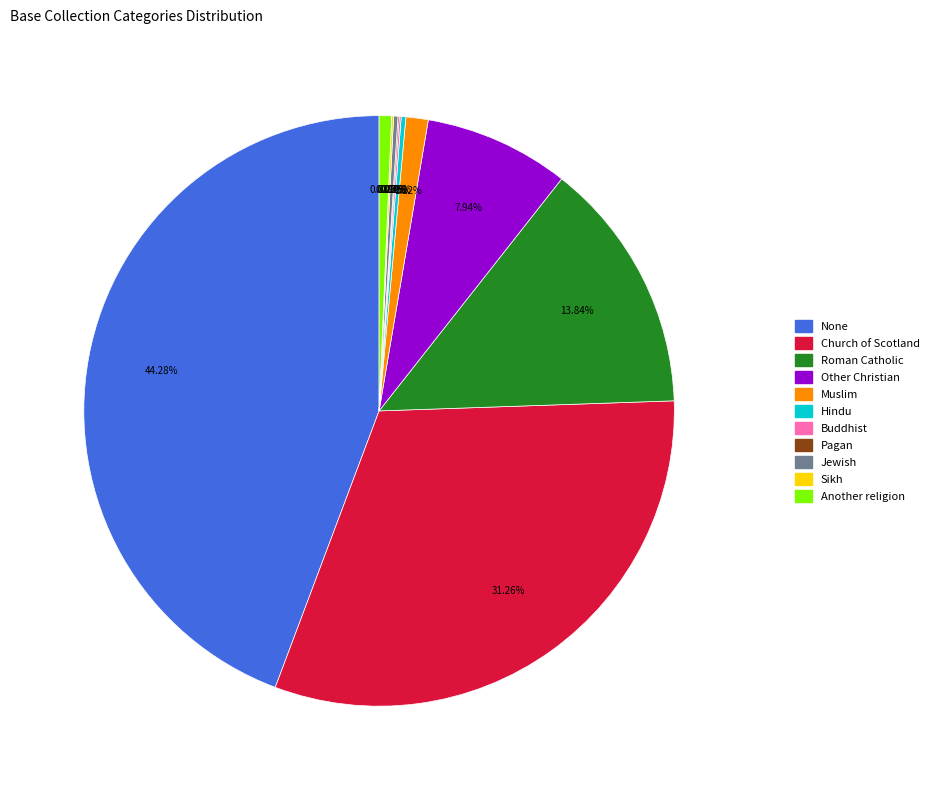

To the nearest percent, what is the difference between the largest and smallest slice percentages?

44%